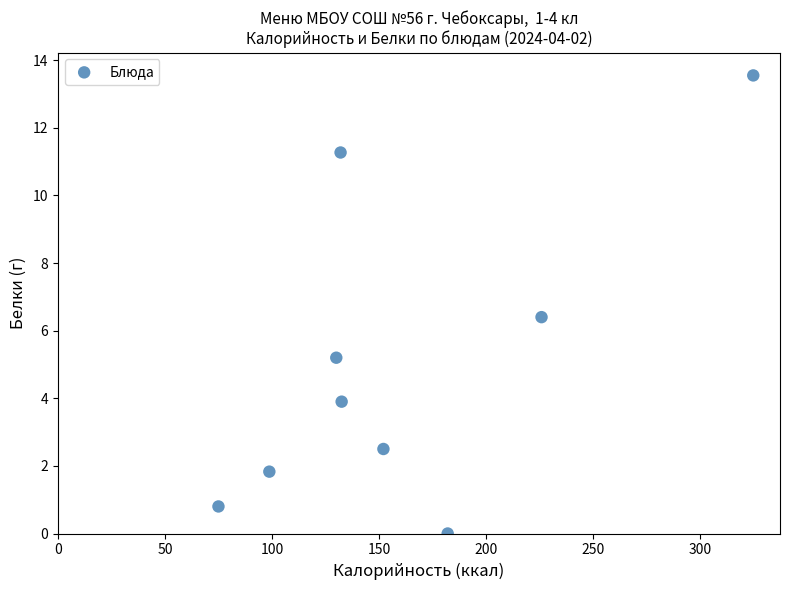

What is the average Y value?

5.1